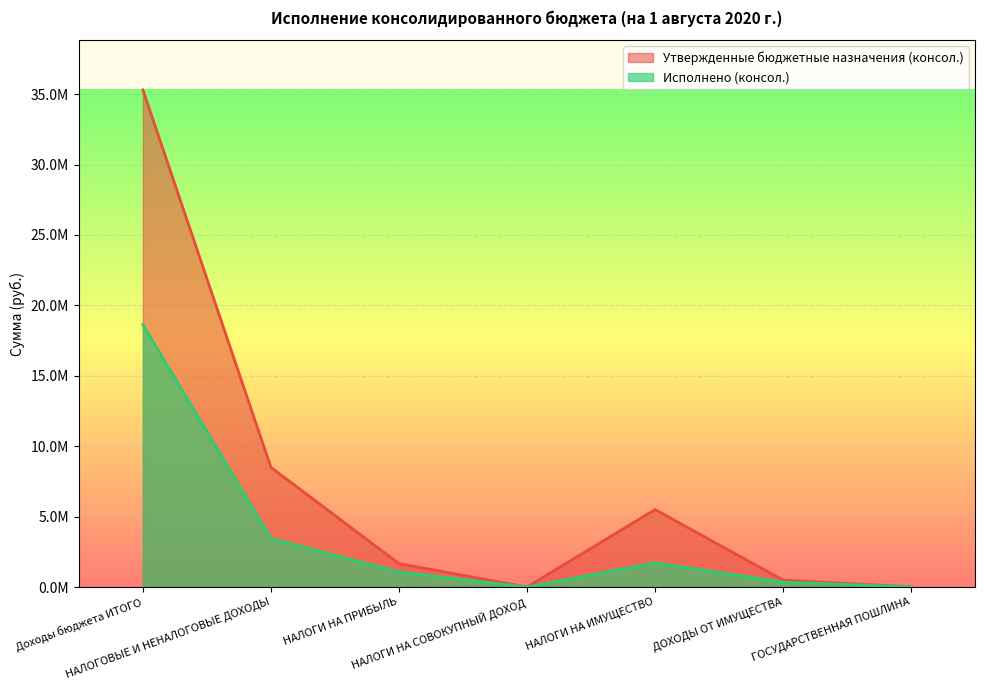

The value of Утвержденные бюджетные назначения (консол.) at Доходы бюджета ИТОГО is 52552511.9. True or false?

False